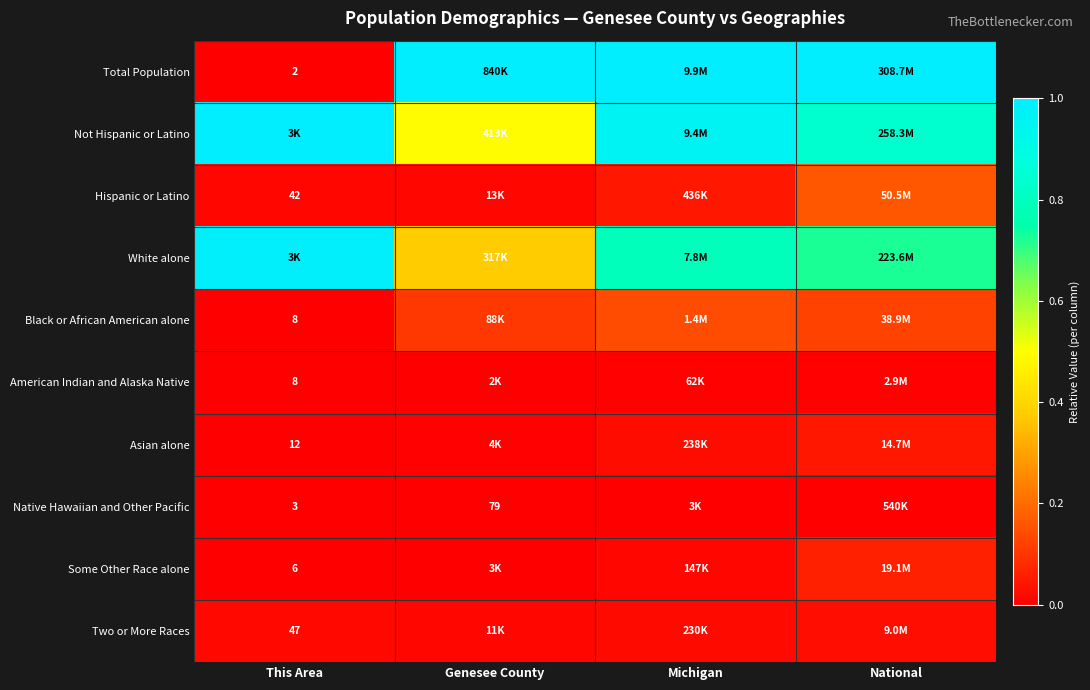

Which series has the largest range (max minus min)?

Total Population